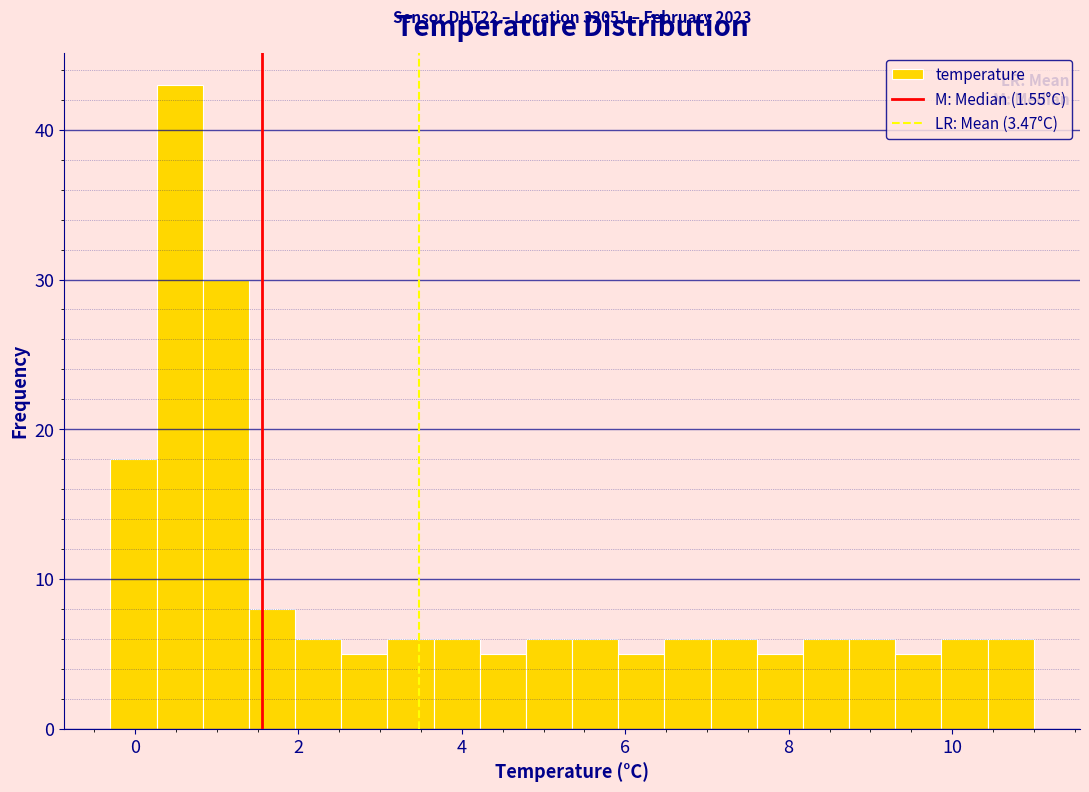

Around what value on the x-axis is the tallest bar? Give the approximate position of its centre, as read against the axis.

0.6